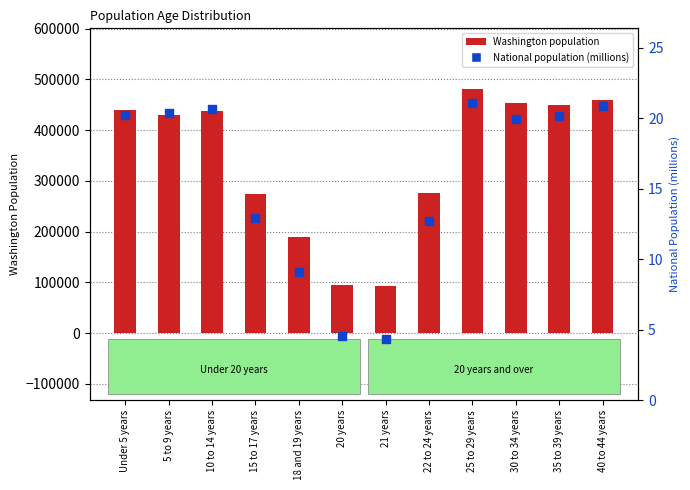

What is the total value across all series at 22 to 24 years?

275555.7